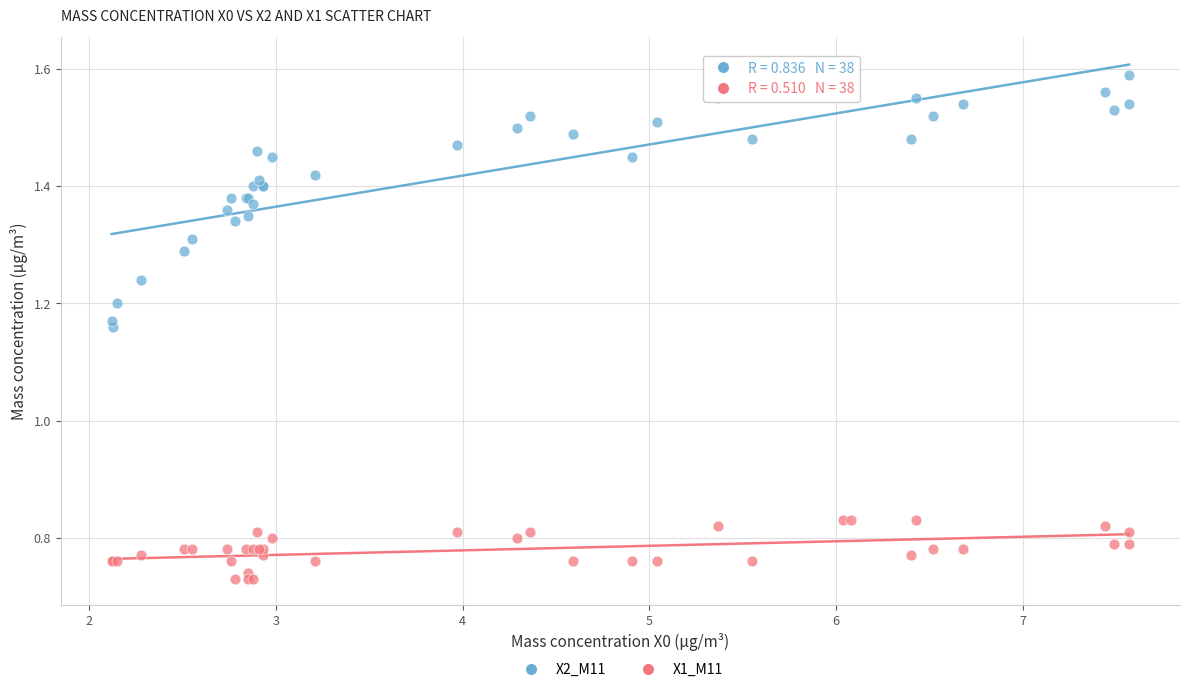

Which series contains the lowest Y value?

X1_M11